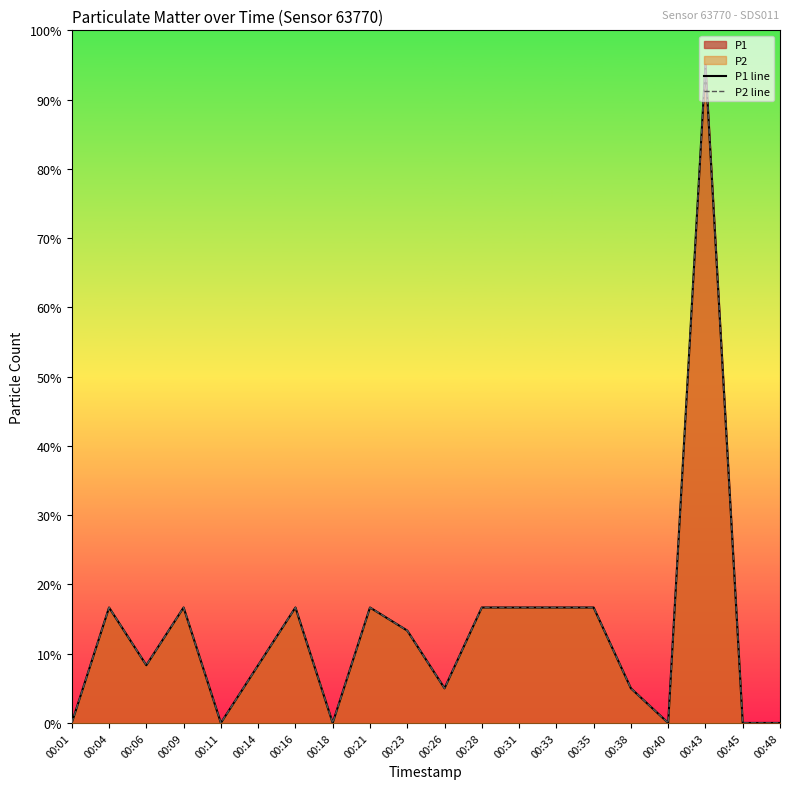

Rank the series by their maximum value, from lowest to highest.

P1 line, P2 line